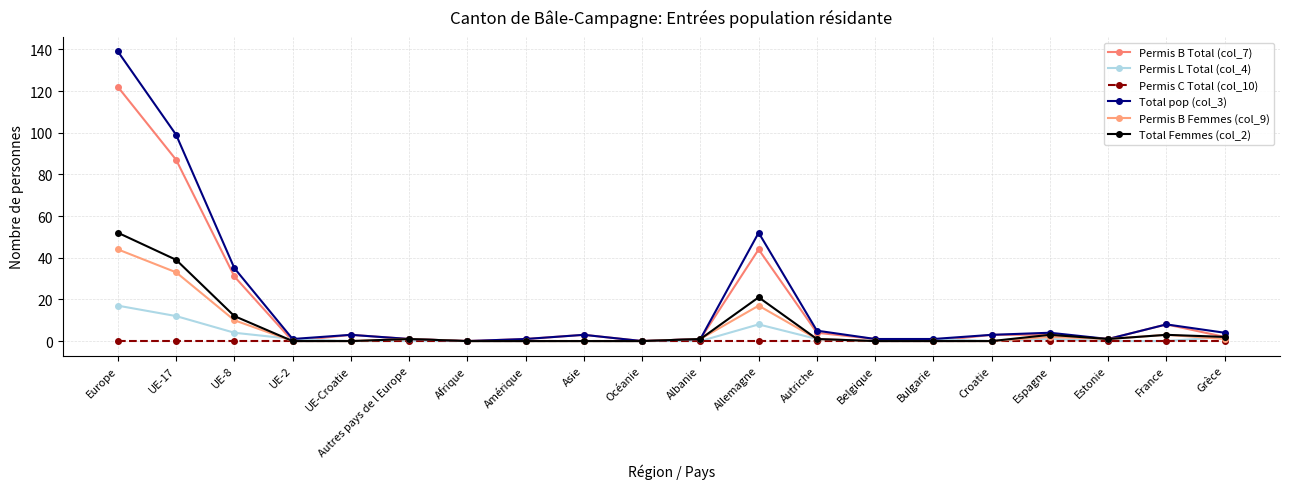

What are all the series names shown in the legend?

Permis B Total (col_7), Permis L Total (col_4), Permis C Total (col_10), Total pop (col_3), Permis B Femmes (col_9), Total Femmes (col_2)